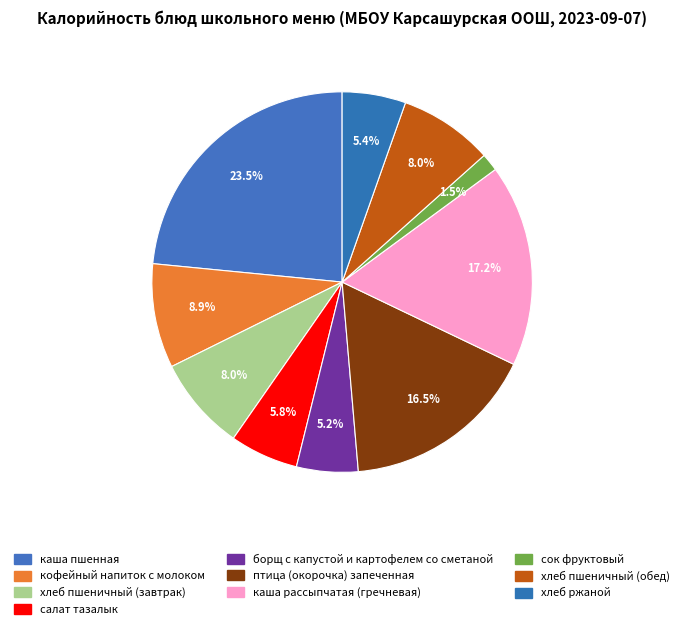

How many segments does this pie chart have?

10